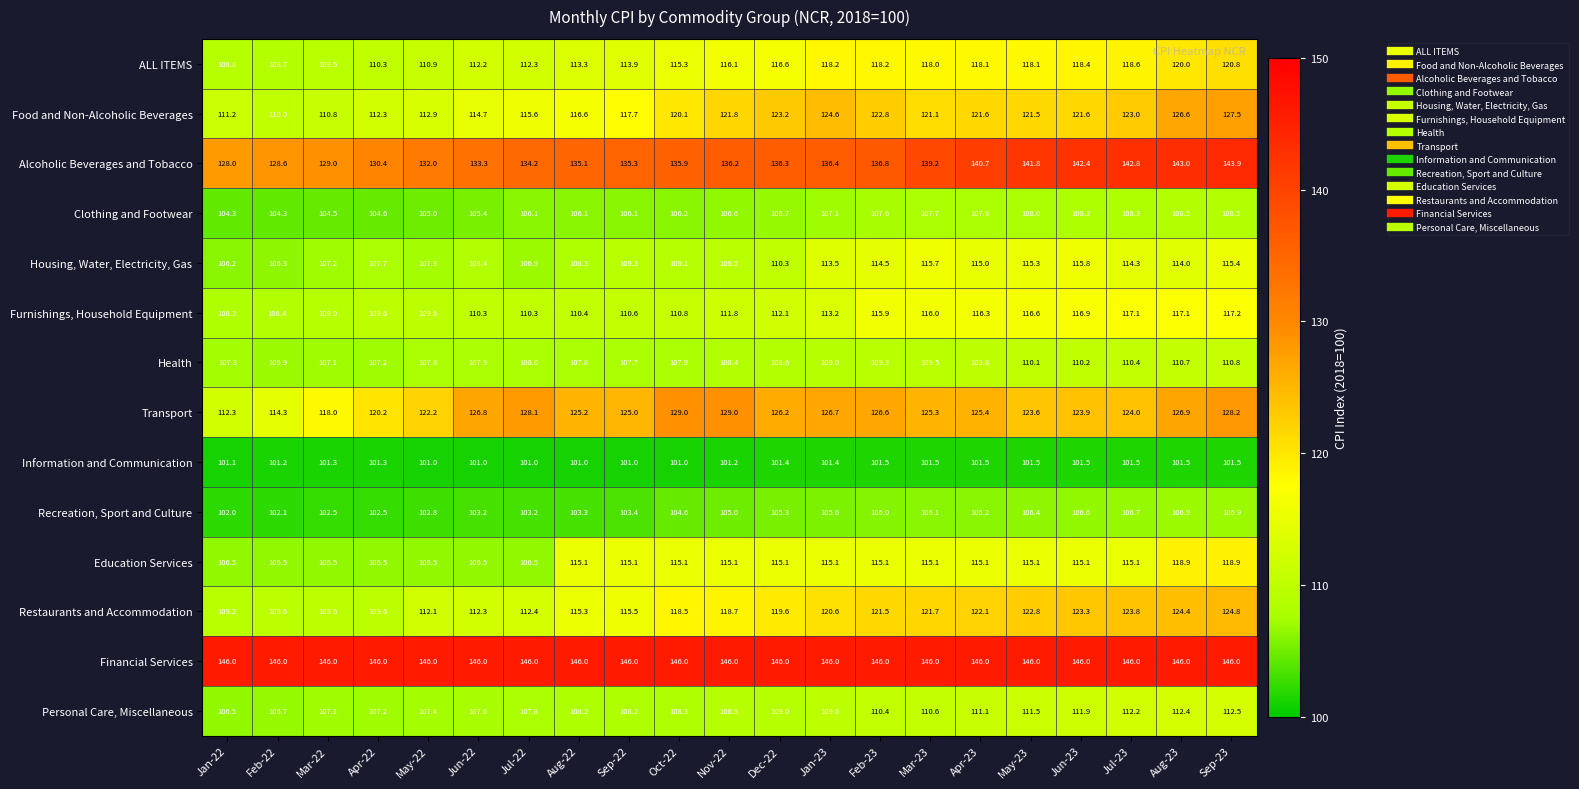

How many data points does each series have?

21